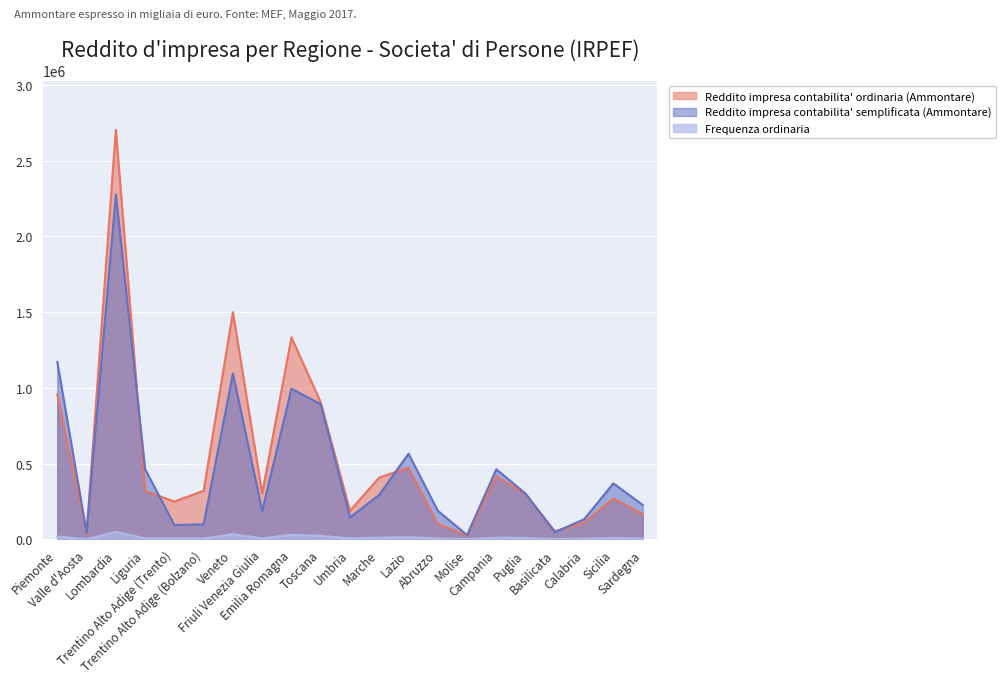

Which series has the largest total across all categories?

Reddito impresa contabilita' ordinaria (Ammontare)